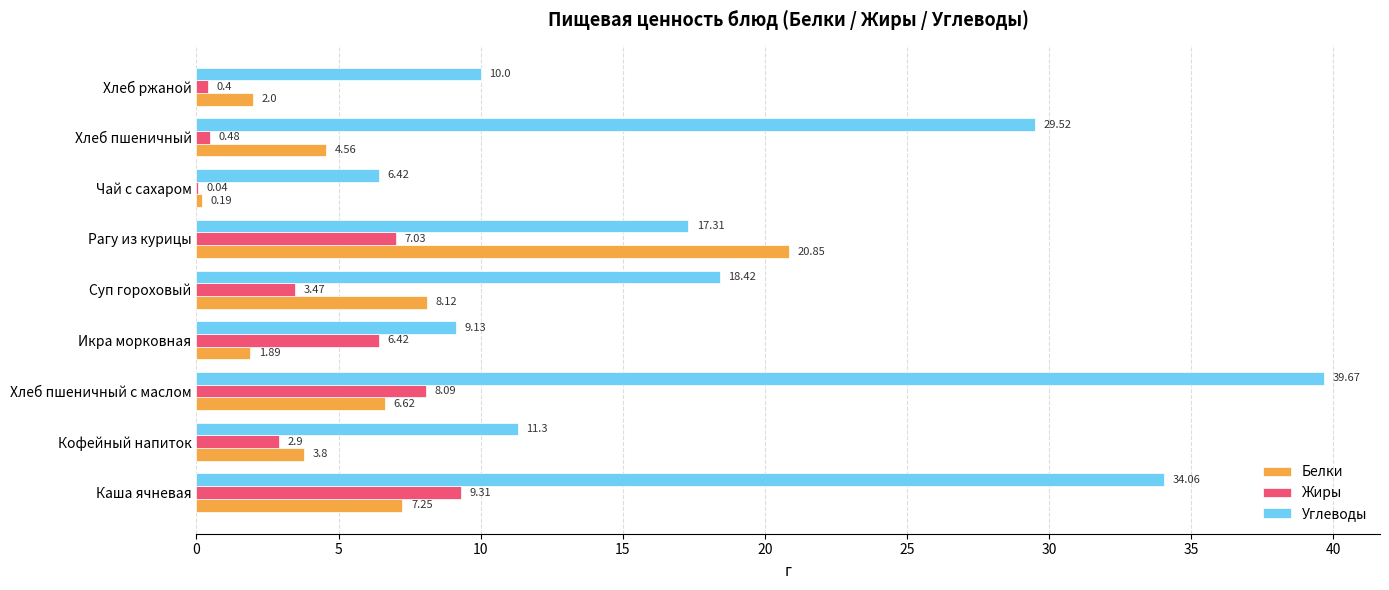

Where is Жиры nearest to the value 4?

Суп гороховый